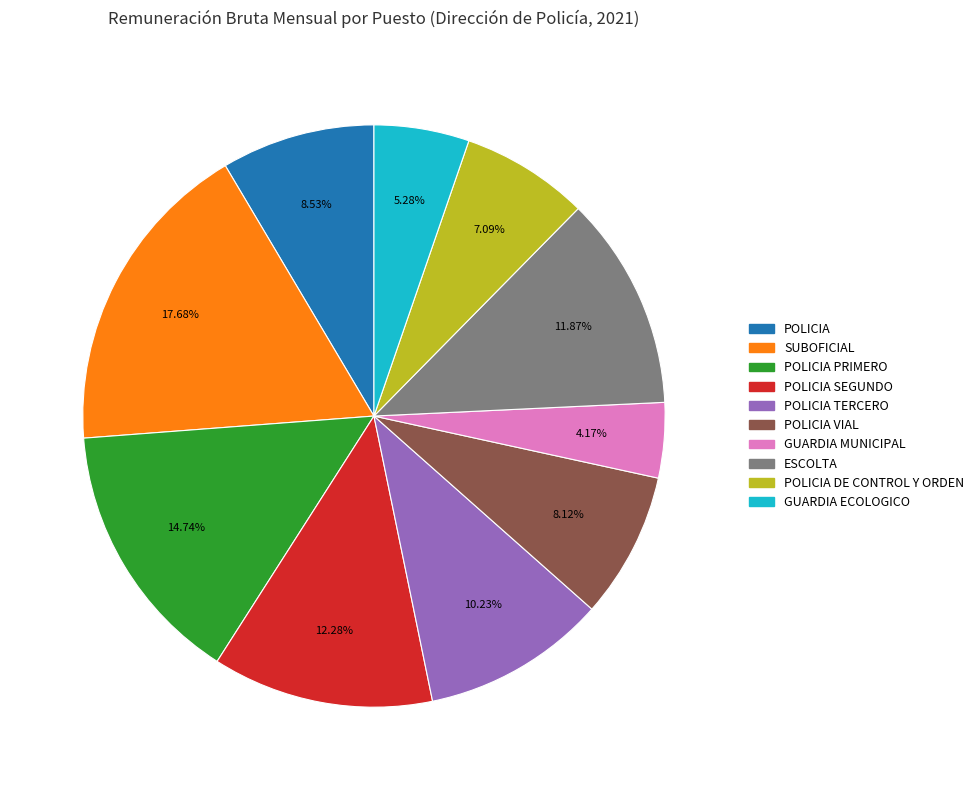

Is there a majority slice in this chart?

No